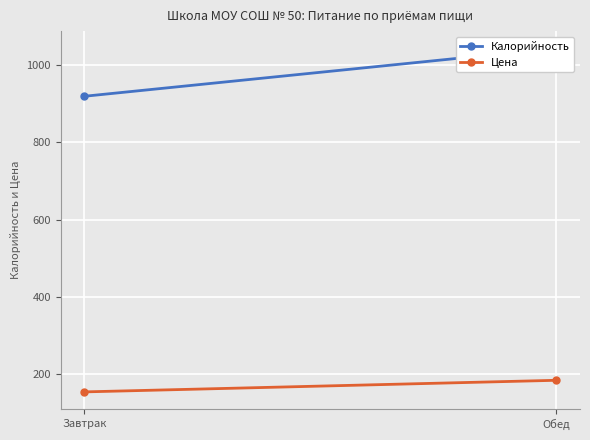

How many distinct data groups are displayed?

2